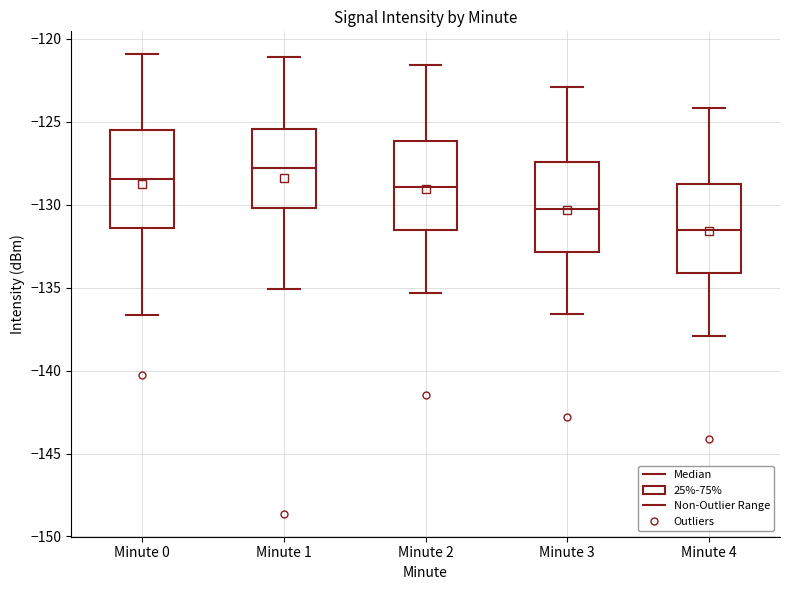

Reading left to right, transcribe this box plot: for each box, give where its median line is, the range the box spans, and where its two whiskers end, as read against the y-axis. The values are not printed on the chart, so give them approximately, as read against the axis.

Minute 0: median -128.5, box -131.5 to -125.5, whiskers -136.5 to -121.0
Minute 1: median -128.0, box -130.0 to -125.5, whiskers -135.0 to -121.0
Minute 2: median -129.0, box -131.5 to -126.0, whiskers -135.5 to -121.5
Minute 3: median -130.0, box -133.0 to -127.5, whiskers -136.5 to -123.0
Minute 4: median -131.5, box -134.0 to -128.5, whiskers -138.0 to -124.0